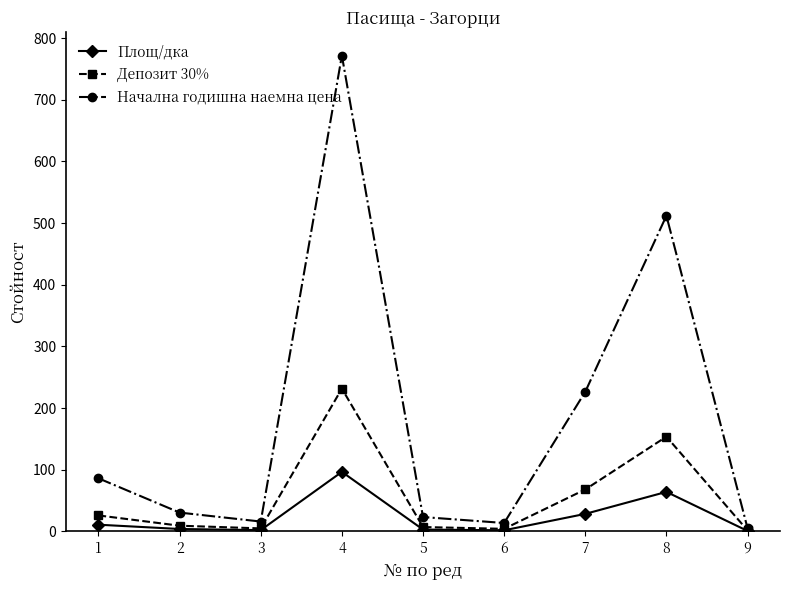

Rank the series at 4 from lowest to highest value.

Площ/дка, Депозит 30%, Начална годишна наемна цена